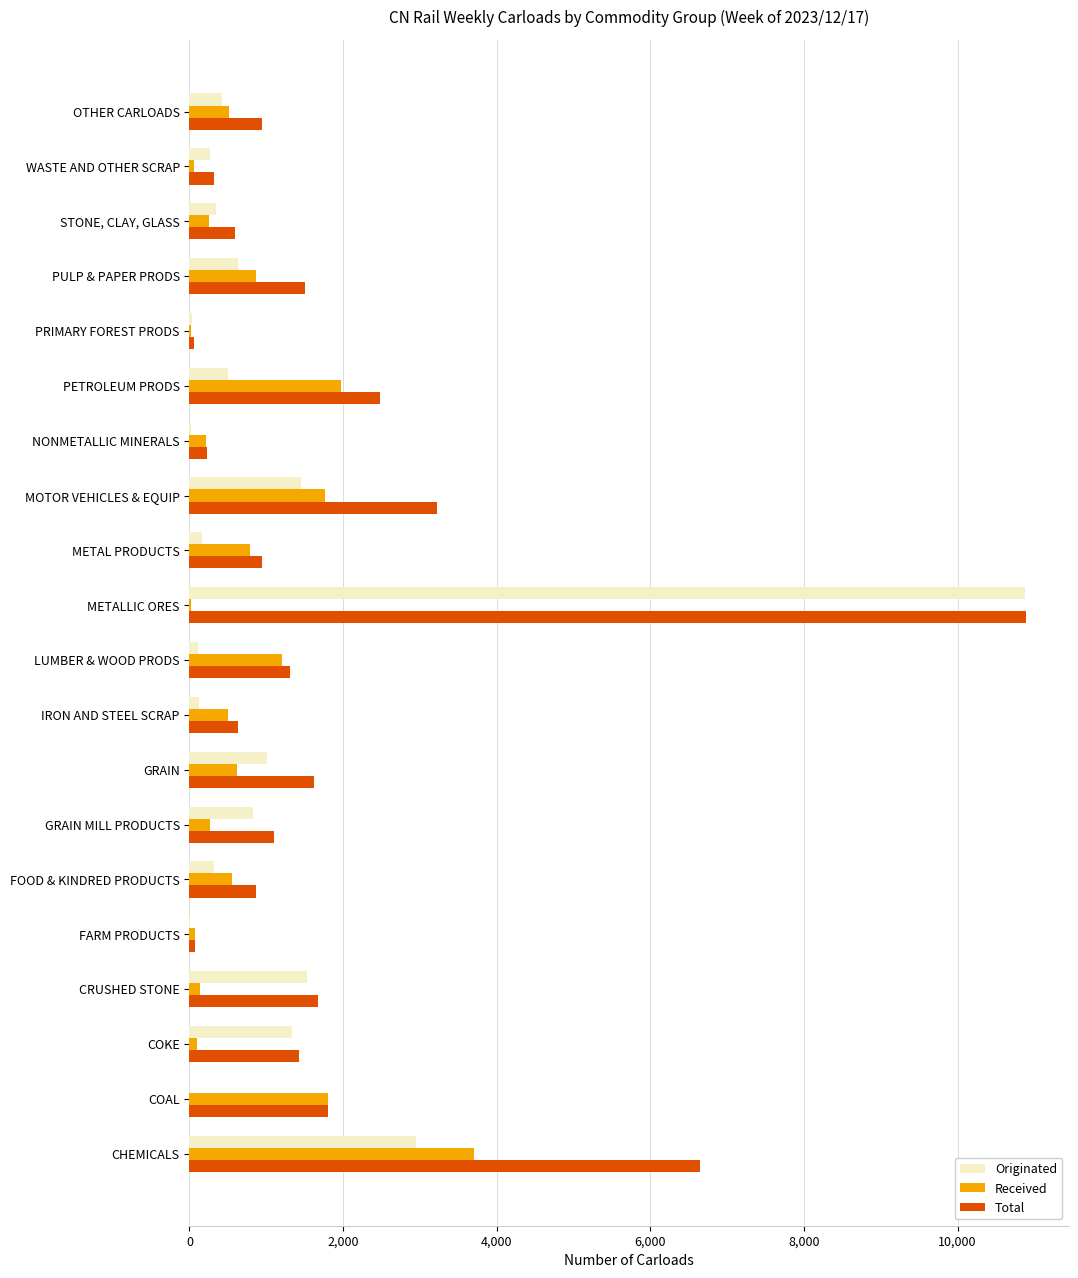

Which series has the widest spread of values?

Originated